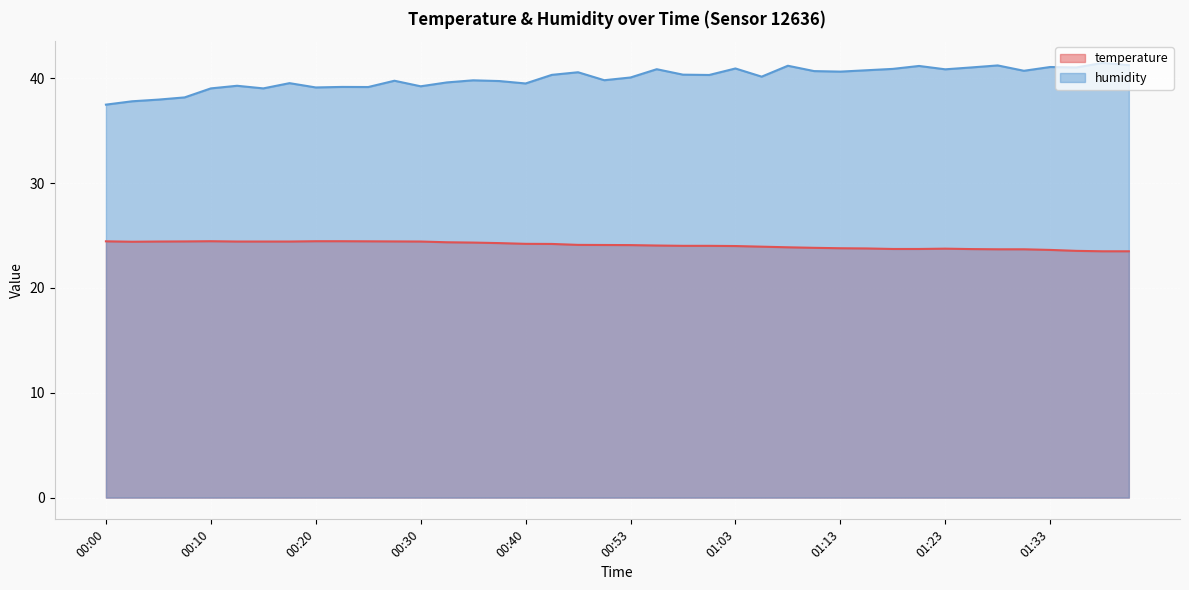

Where is the first local maximum for humidity?

00:13